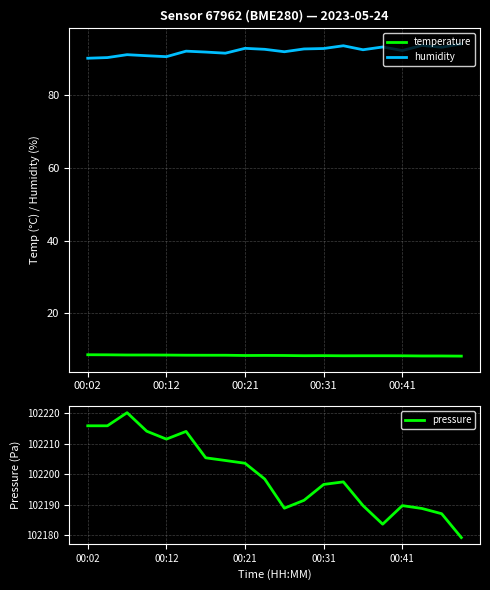

True or false: temperature and humidity intersect in this chart.

False